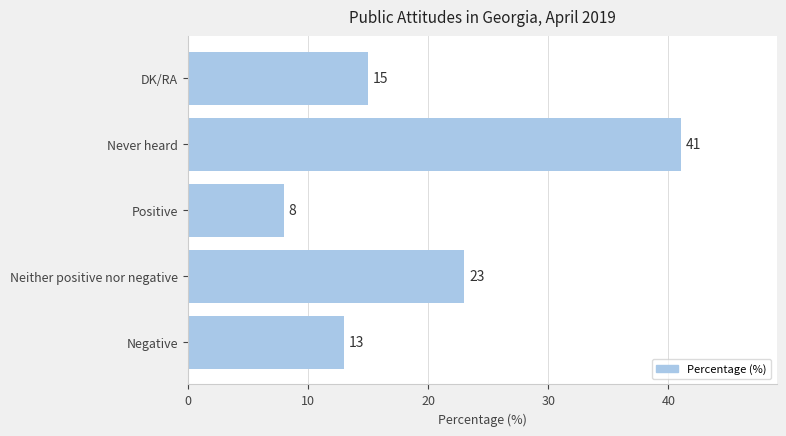

Approximately how many times larger is the value at Neither positive nor negative compared to Positive?

2.9